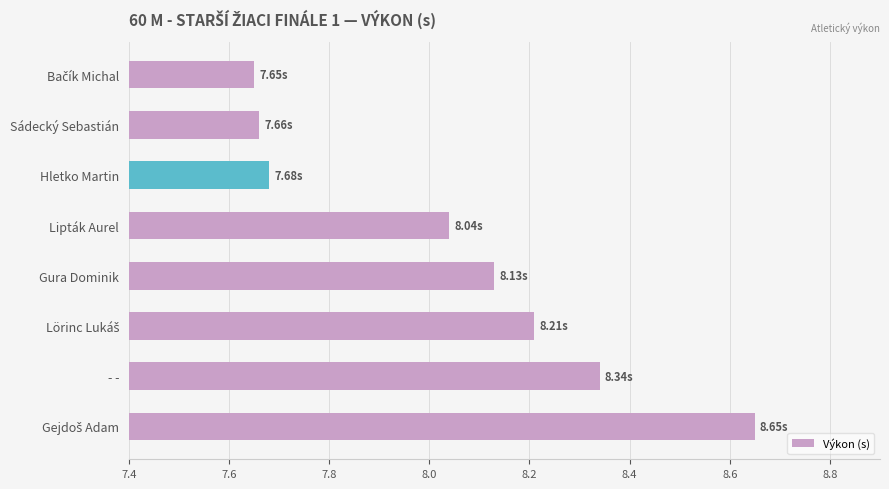

At which label is the value closest to 8?

Lipták Aurel